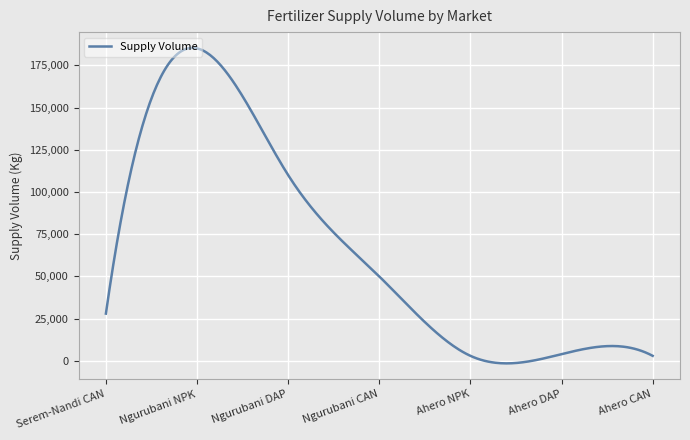

Count the number of categories in the chart.

300